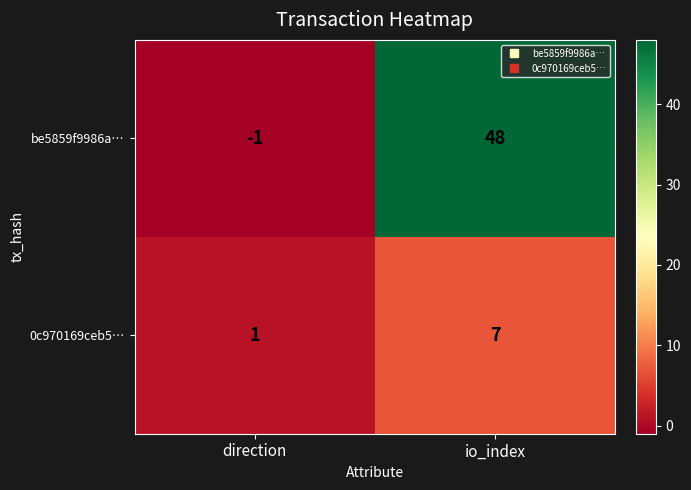

Where is be5859f9986a… nearest to the value 23?

direction